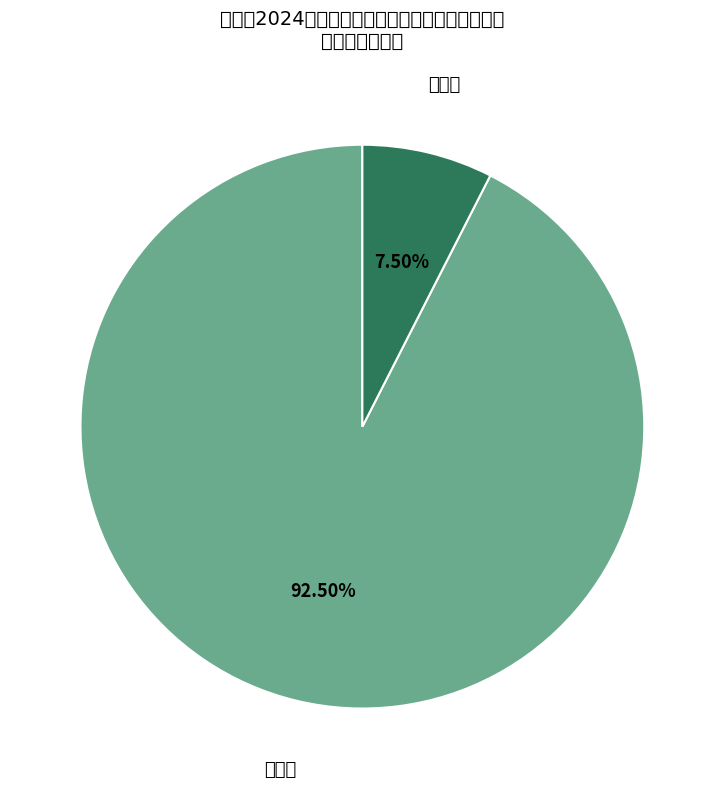

The 新入职 slice represents 85% of the pie. True or false?

False